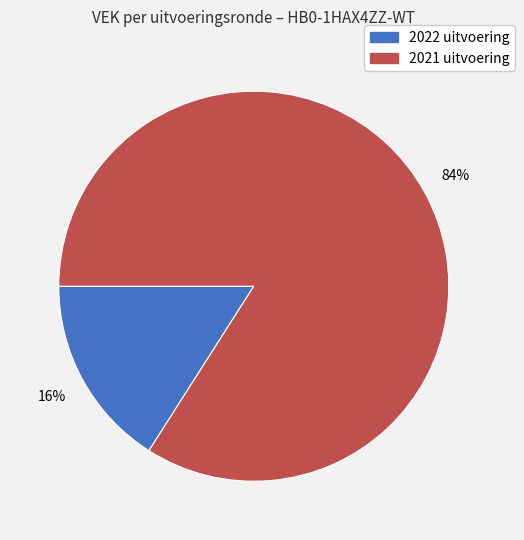

Approximately how many times larger is the value at 2022 uitvoering compared to 2021 uitvoering?

0.2